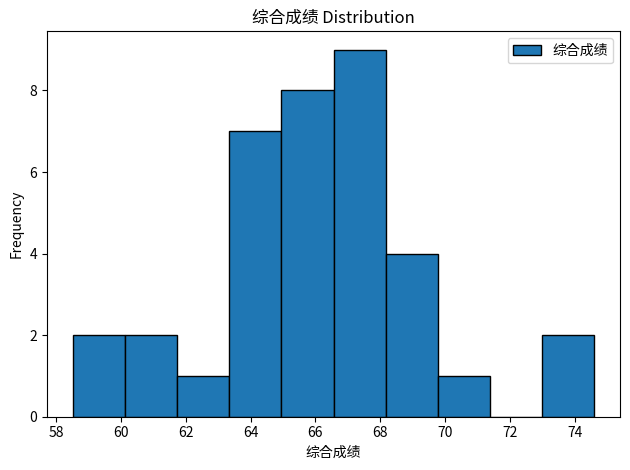

Which range on the x-axis has the tallest bar?

66.6 to 68.2